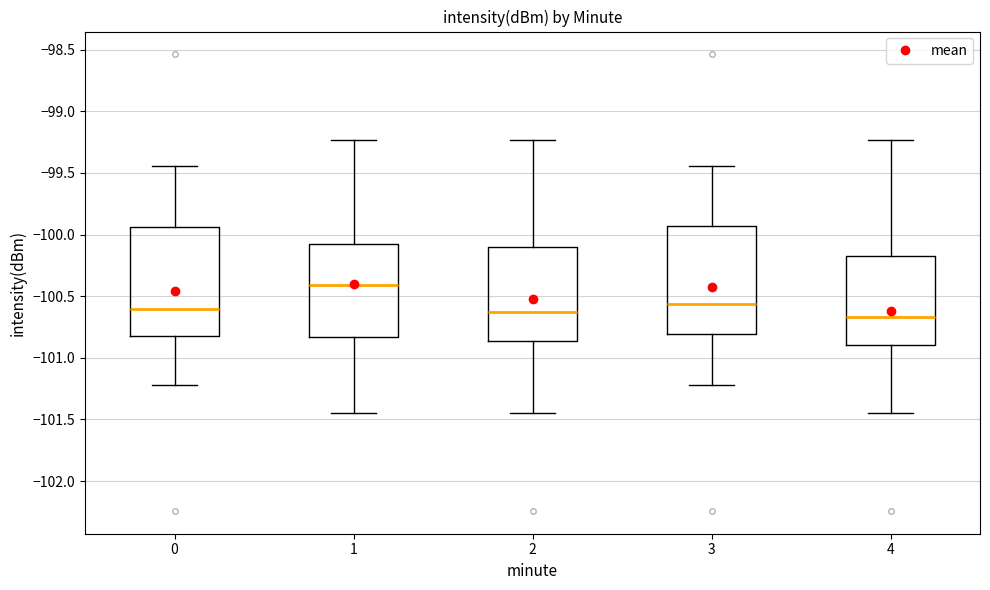

Reading left to right, read every box against the y-axis: the position of its median line, the range the box covers, and the ends of its whiskers. The values are not printed on the chart, so give them approximately, as read against the axis.

0: median -100.60, box -100.80 to -99.95, whiskers -101.20 to -99.45
1: median -100.40, box -100.85 to -100.10, whiskers -101.45 to -99.25
2: median -100.65, box -100.85 to -100.10, whiskers -101.45 to -99.25
3: median -100.55, box -100.80 to -99.95, whiskers -101.20 to -99.45
4: median -100.65, box -100.90 to -100.15, whiskers -101.45 to -99.25